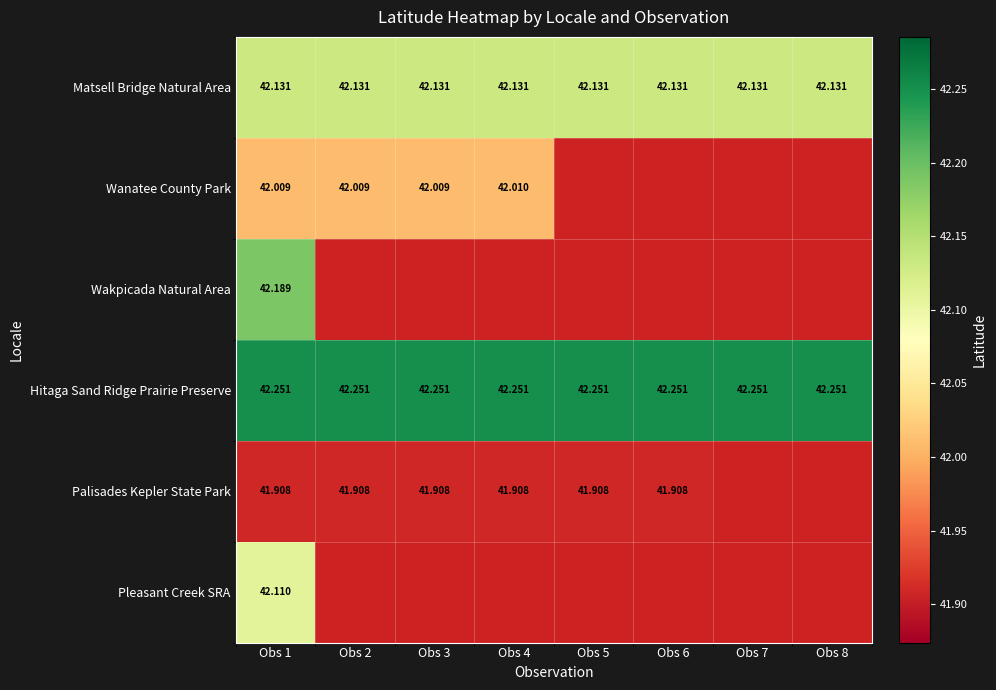

Rank the series at Obs 1 from highest to lowest value.

Hitaga Sand Ridge Prairie Preserve, Wakpicada Natural Area, Matsell Bridge Natural Area, Pleasant Creek SRA, Wanatee County Park, Palisades Kepler State Park